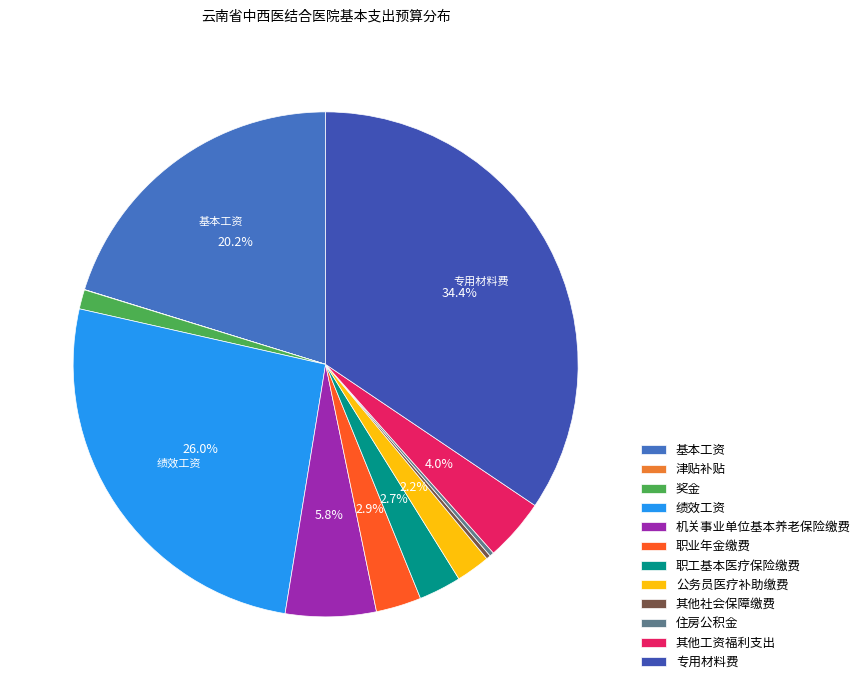

To the nearest percent, what percentage of the pie is 专用材料费?

34%